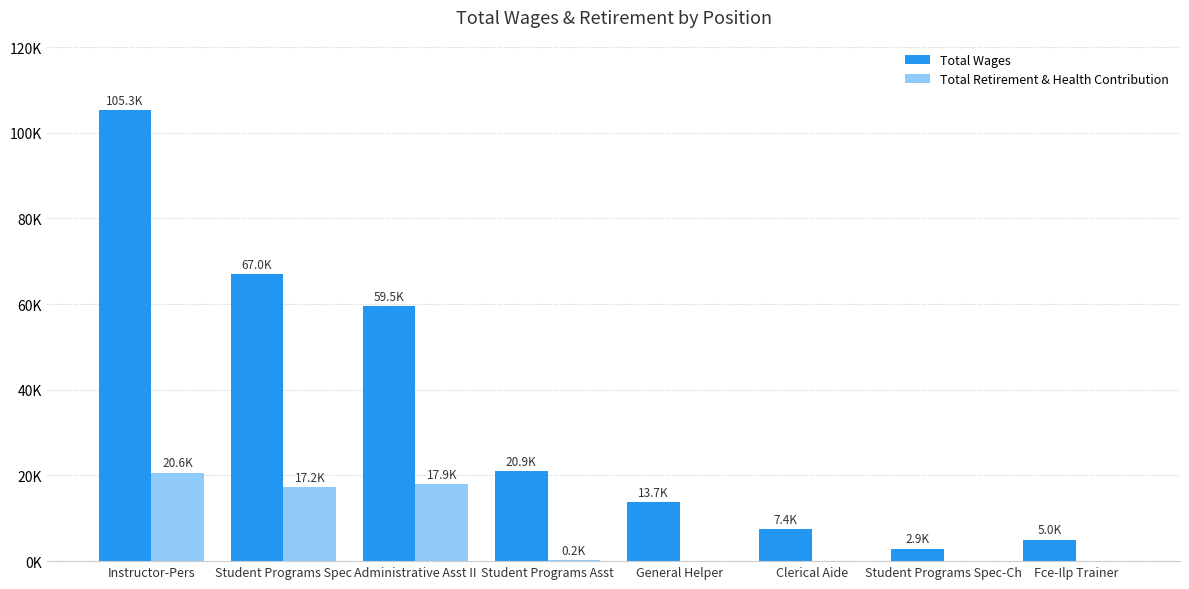

Which label corresponds to the largest value in the chart?

Instructor-Pers